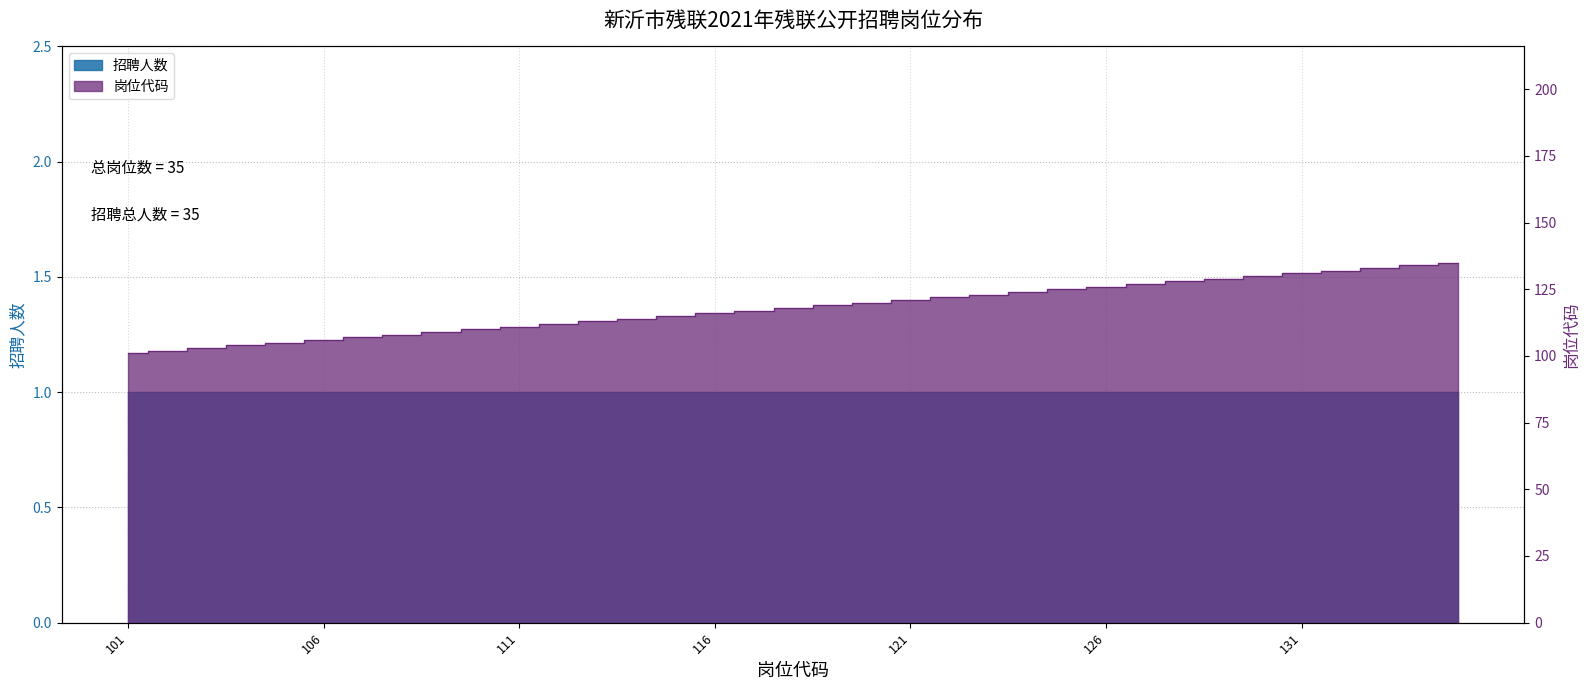

Reading right to left, what are all the values shown in this chart?

135=135	134=134	133=133	132=132	131=131	130=130	129=129	128=128	127=127	126=126	125=125	124=124	123=123	122=122	121=121	120=120	119=119	118=118	117=117	116=116	115=115	114=114	113=113	112=112	111=111	110=110	109=109	108=108	107=107	106=106	105=105	104=104	103=103	102=102	101=101